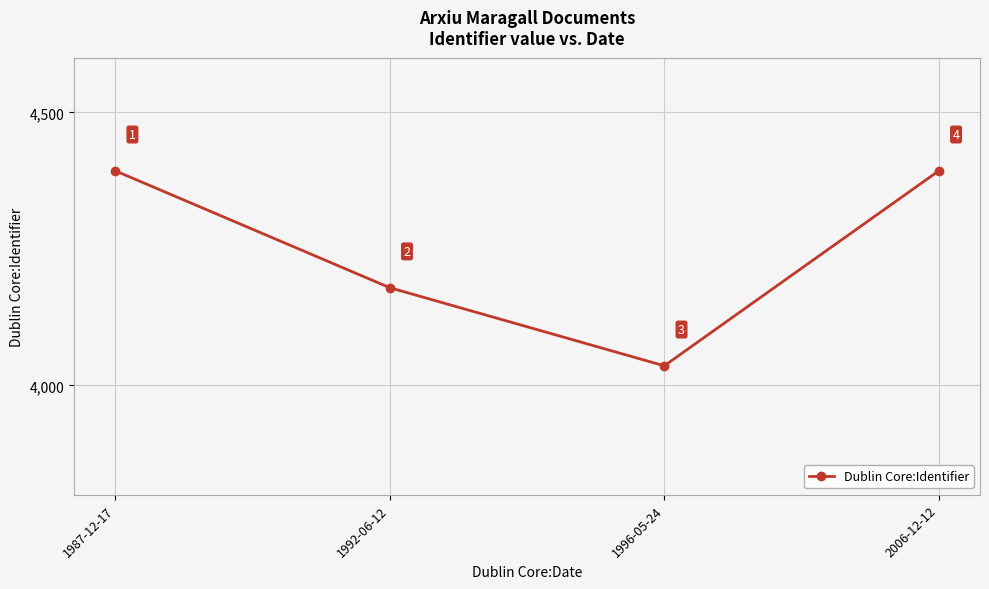

What is the greatest value displayed?

4393